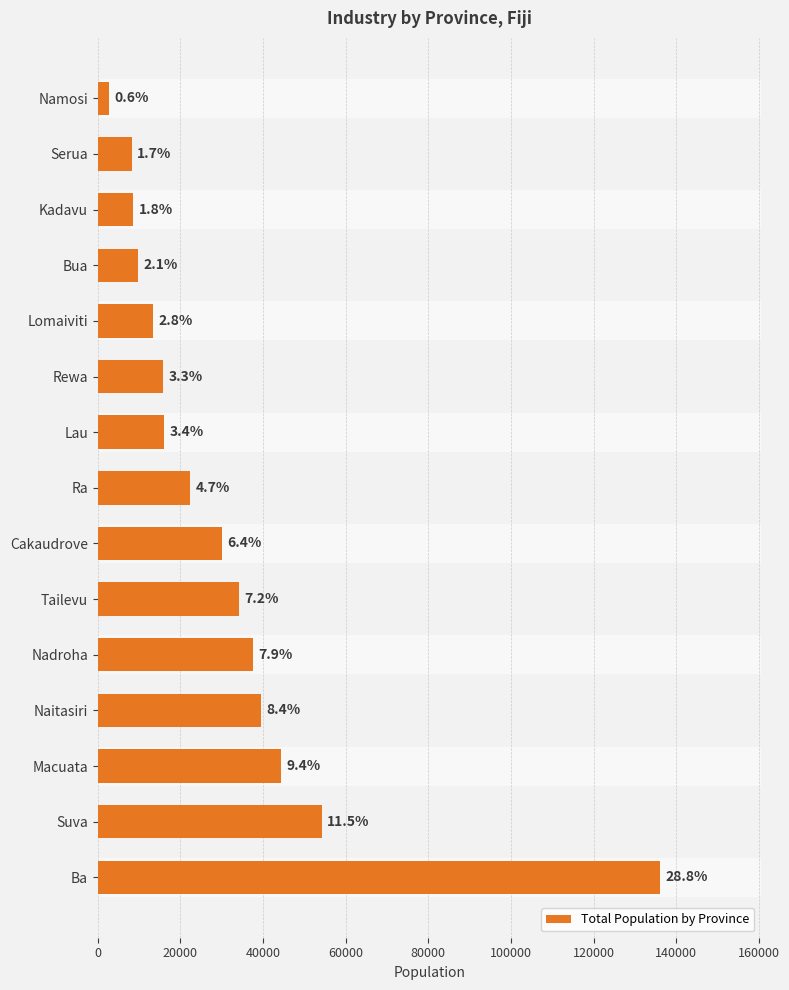

Does the chart contain any negative values?

No